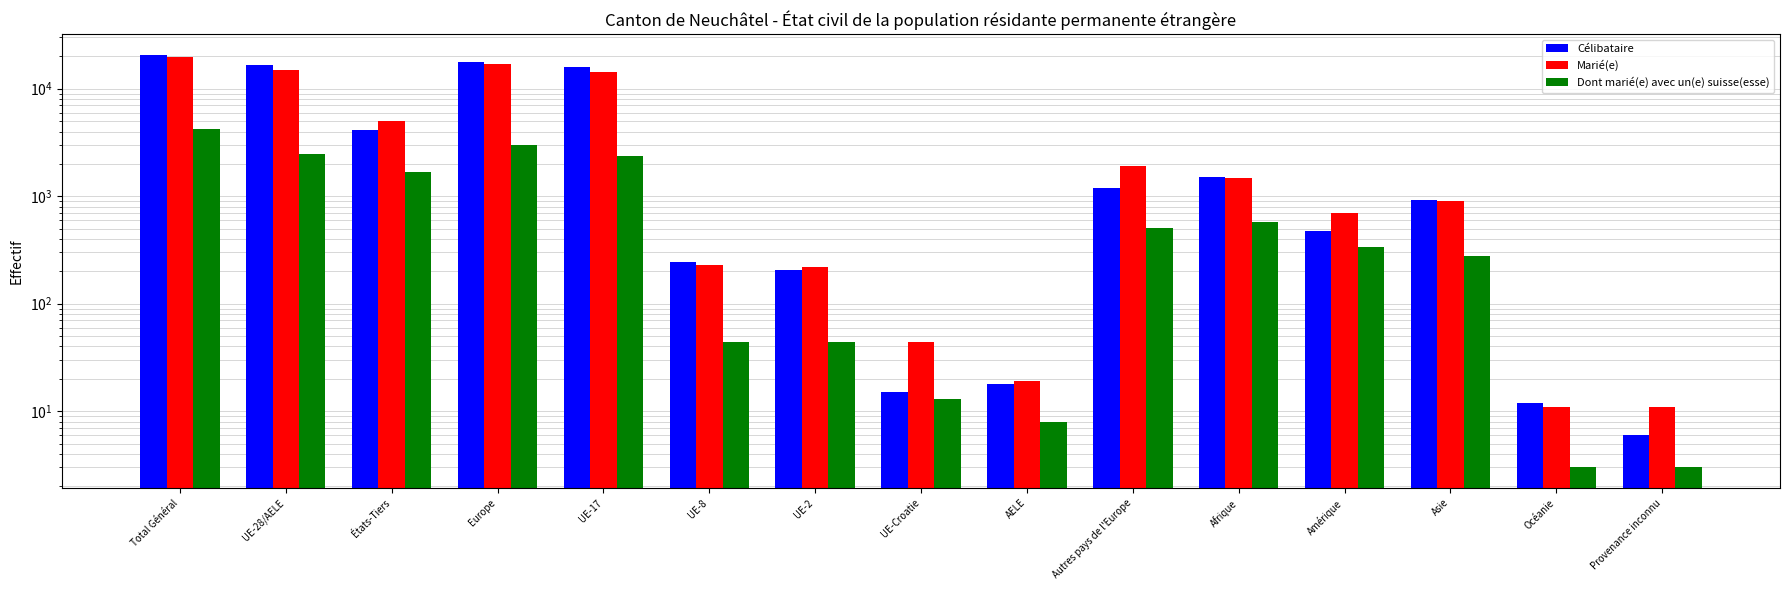

At which category does the chart reach its minimum across all series?

Océanie